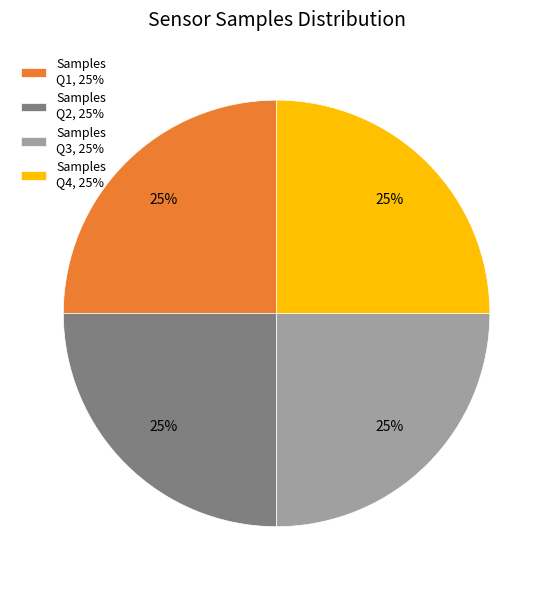

What is the ratio of the value at Samples Q2, 25% to the value at Samples Q3, 25%?

1.0